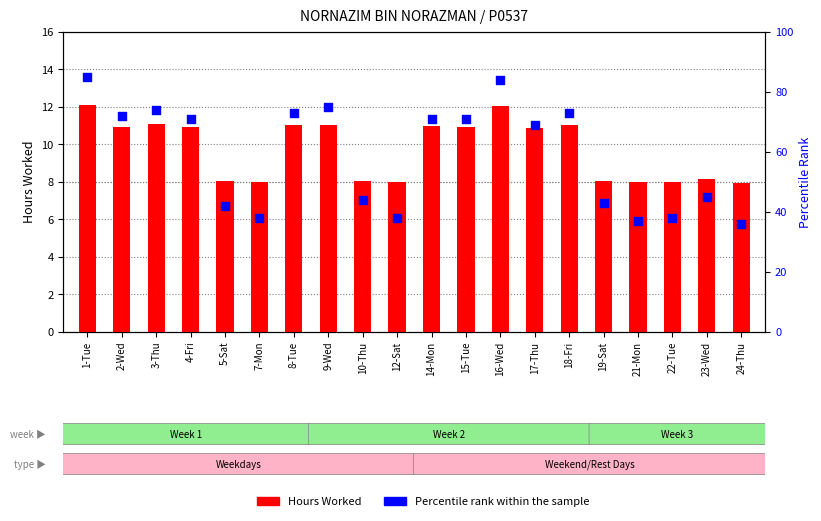

What are all the series names shown in the legend?

Hours Worked, Percentile Rank